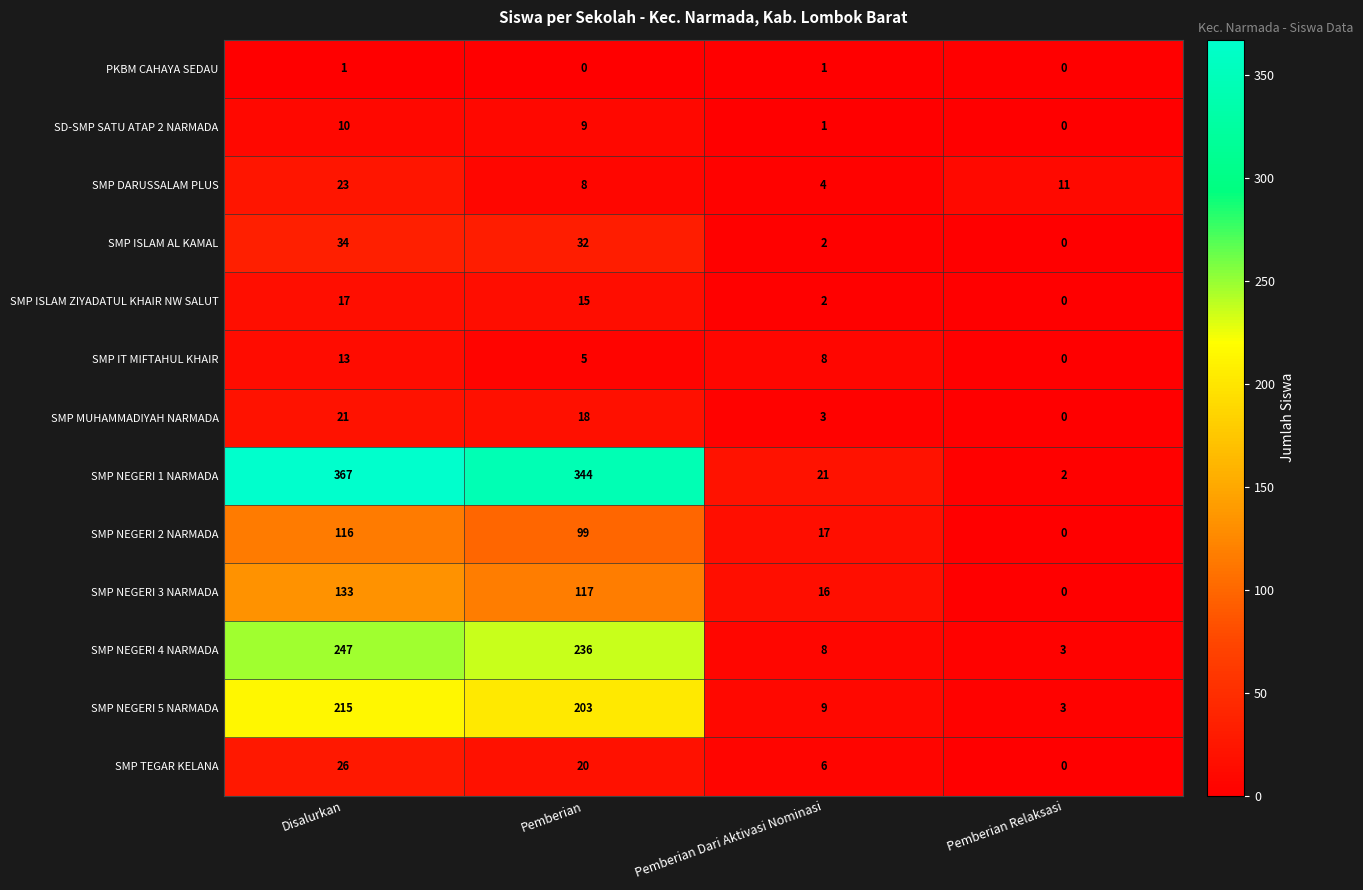

How many categories are shown in the chart?

4